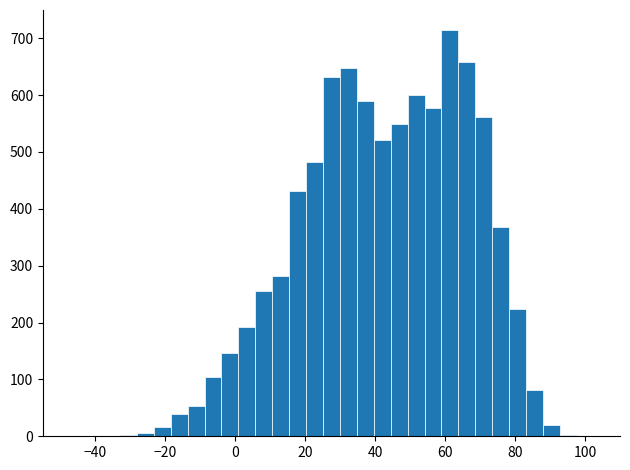

Read against the x-axis, roughly where is the centre of the tallest bar?

62